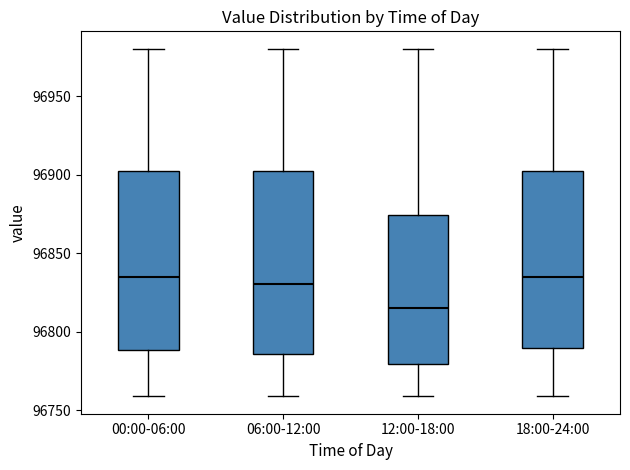

Which box's median line is the lowest?

12:00-18:00